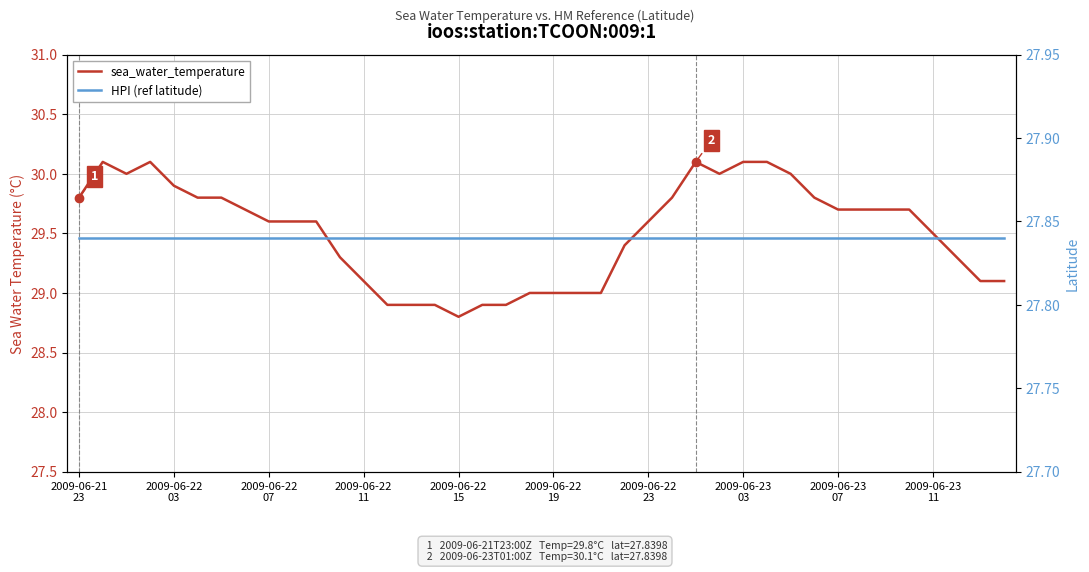

At how many categories does at least one series exceed 28?

40